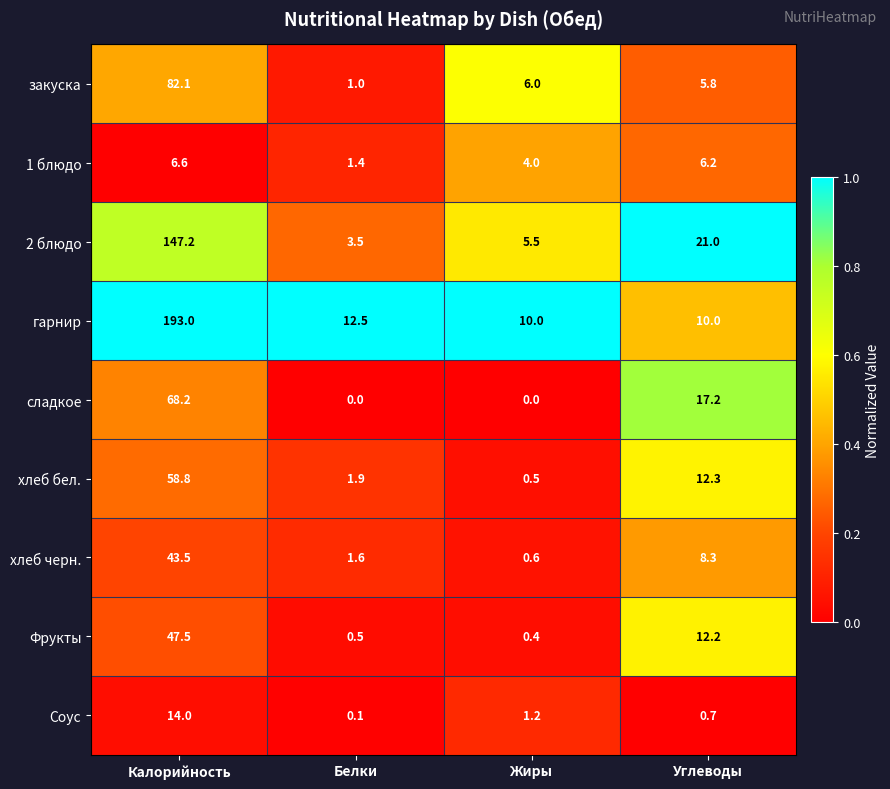

Which series has the widest spread of values?

гарнир